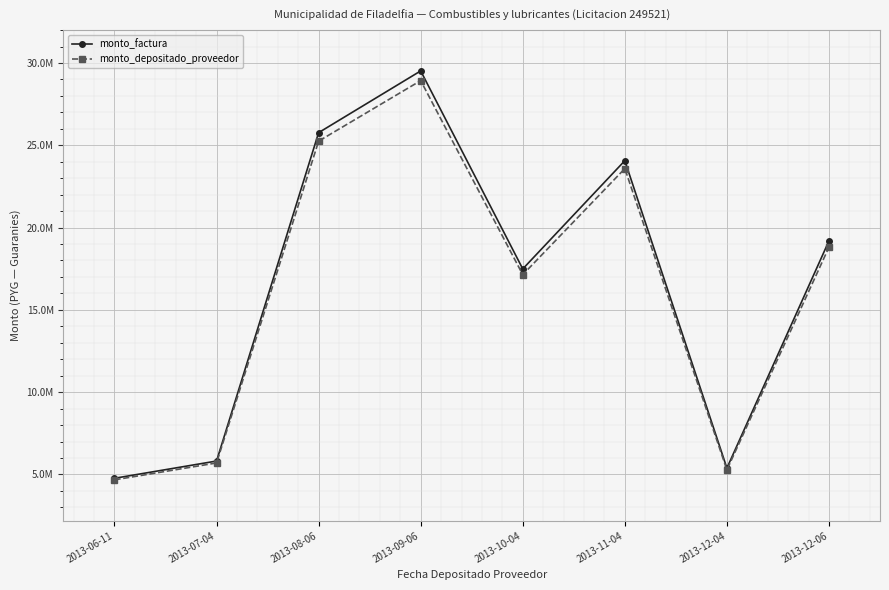

Is the value of monto_factura at 2013-07-04 greater than the value of monto_depositado_proveedor at 2013-11-04?

No